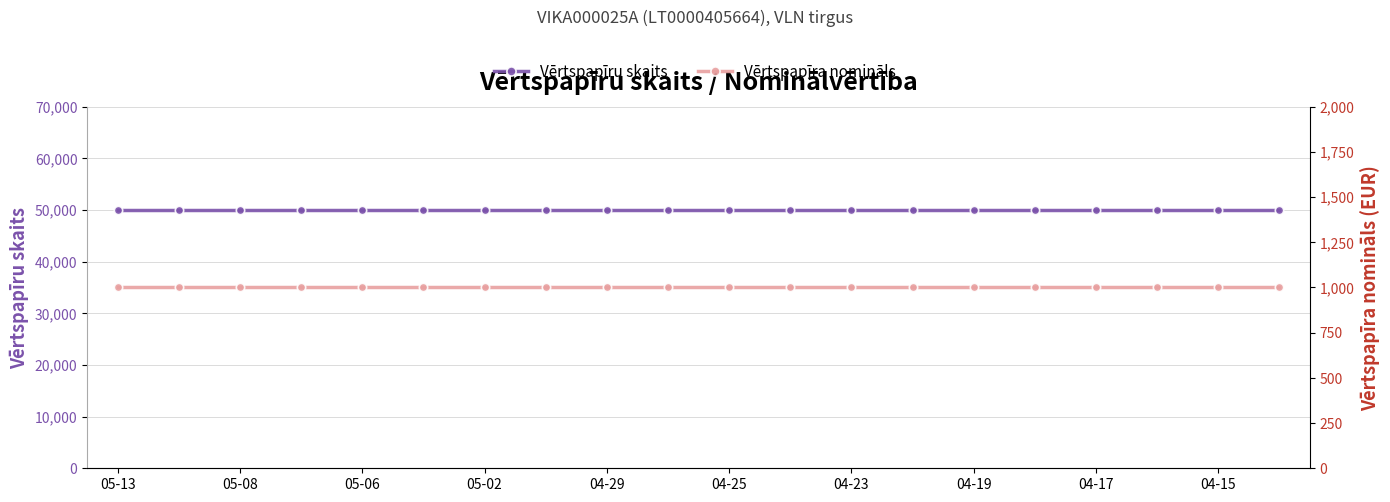

Which series has the largest total across all categories?

Vērtspapīru skaits